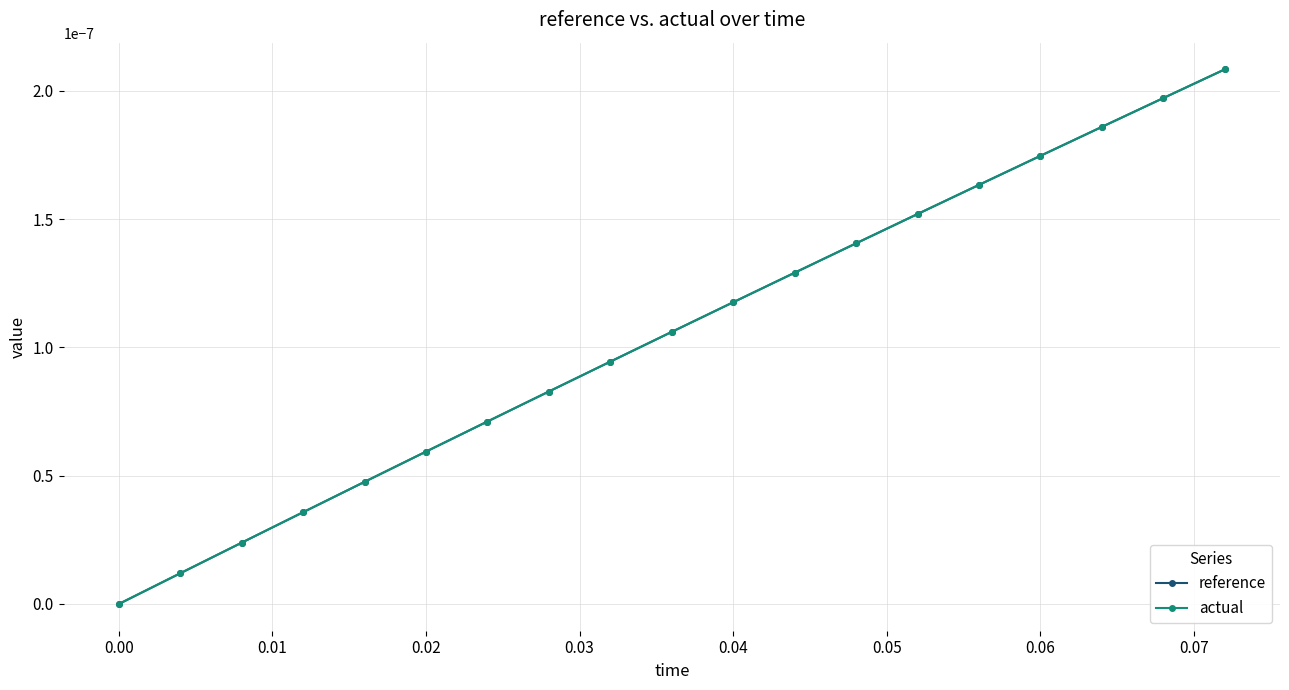

List the series in order of their peak value, lowest first.

reference, actual